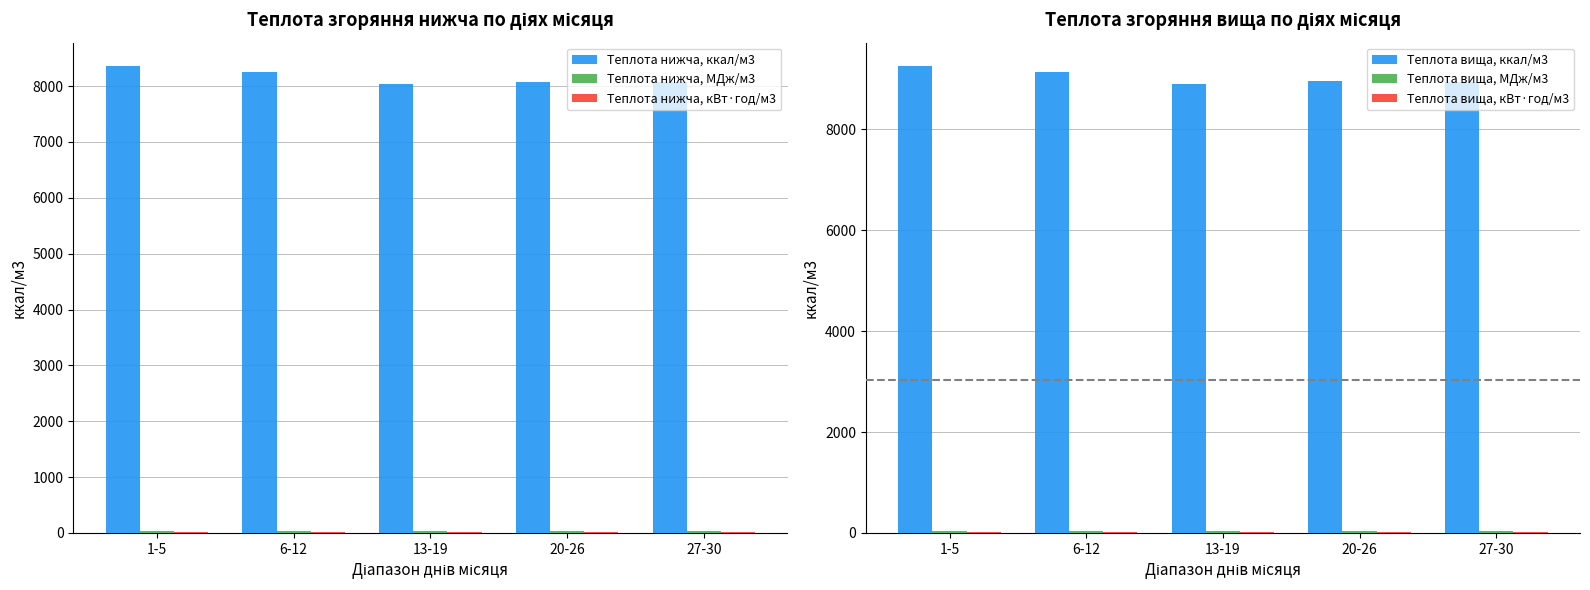

How many values in the Теплота нижча, ккал/м3 series exceed 8082?

3